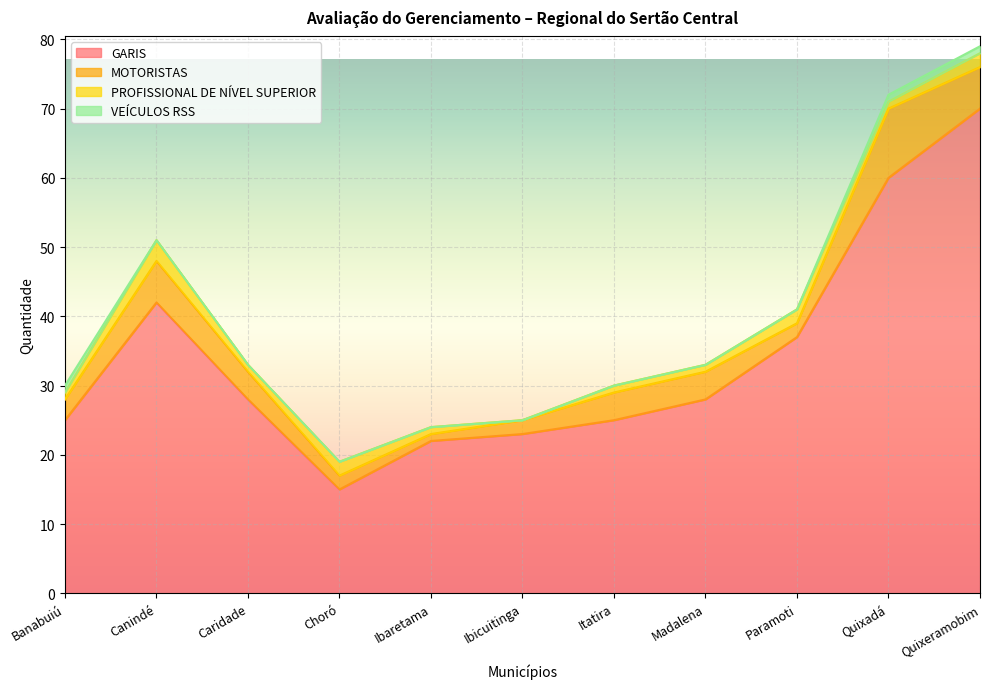

The MOTORISTAS series shows 7 at Madalena. True or false?

False